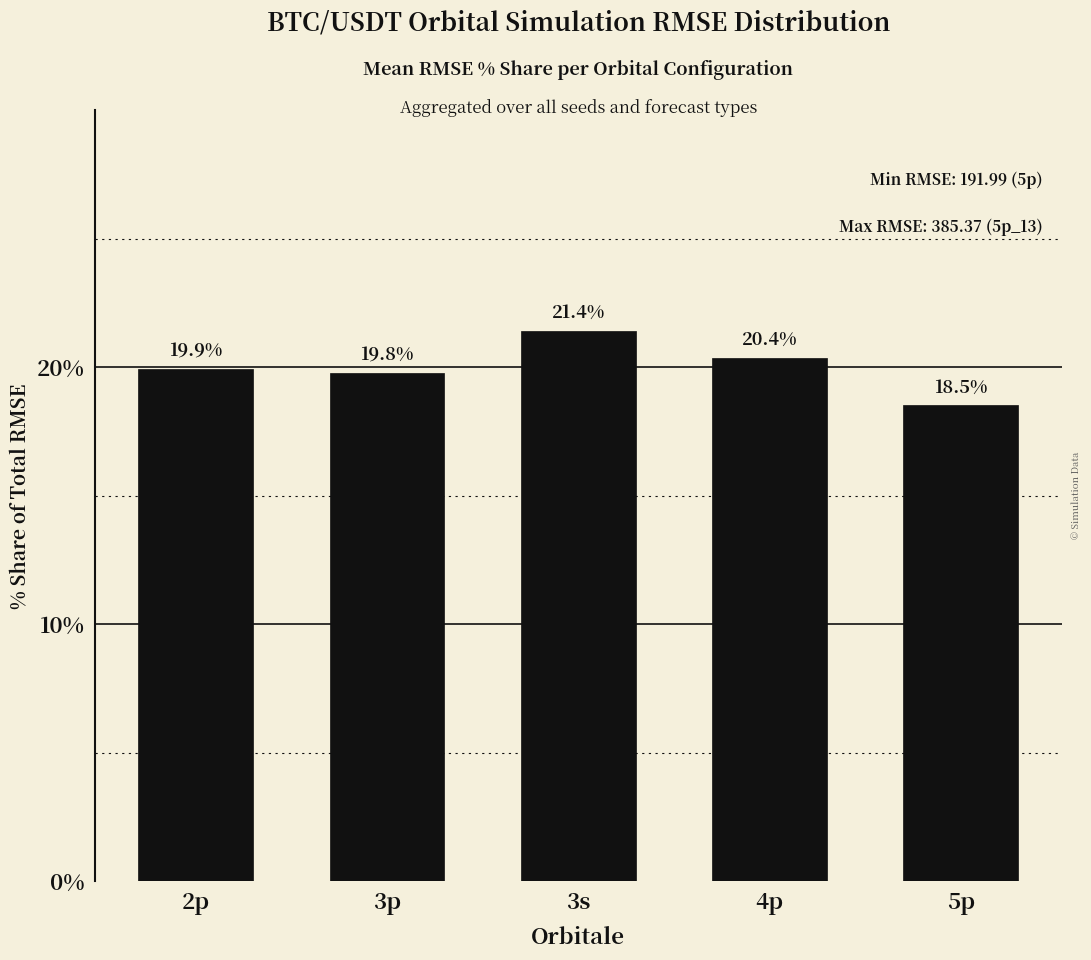

Between 3s and 2p, which is larger?

3s